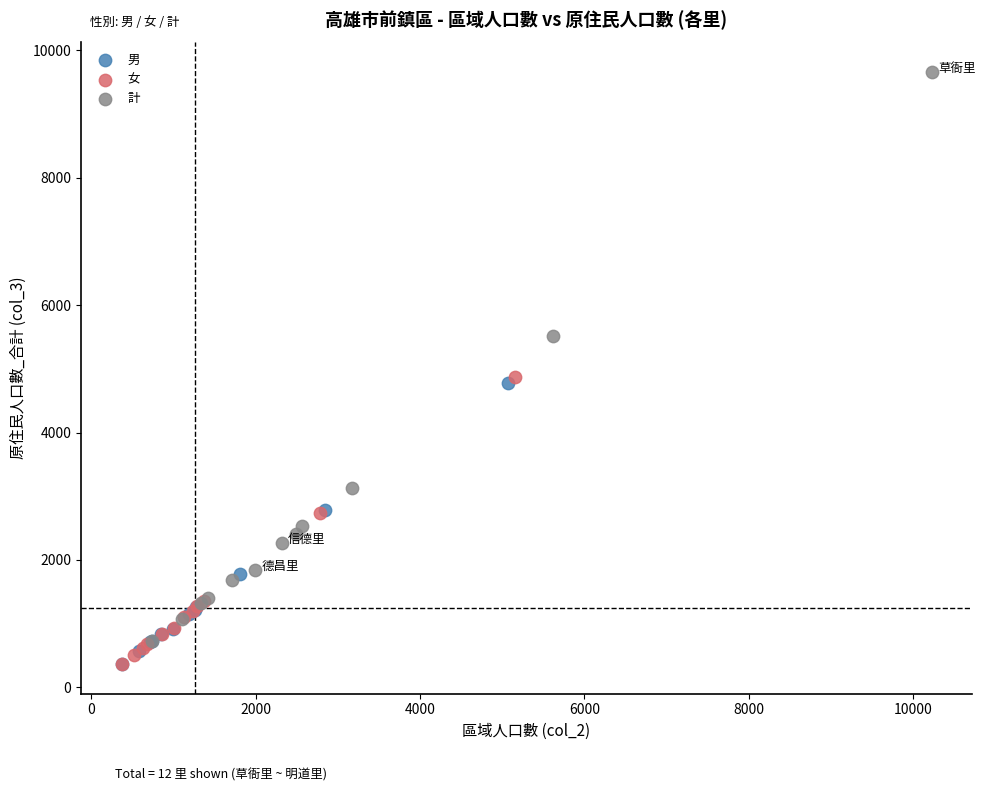

Which series reaches the maximum Y coordinate?

計